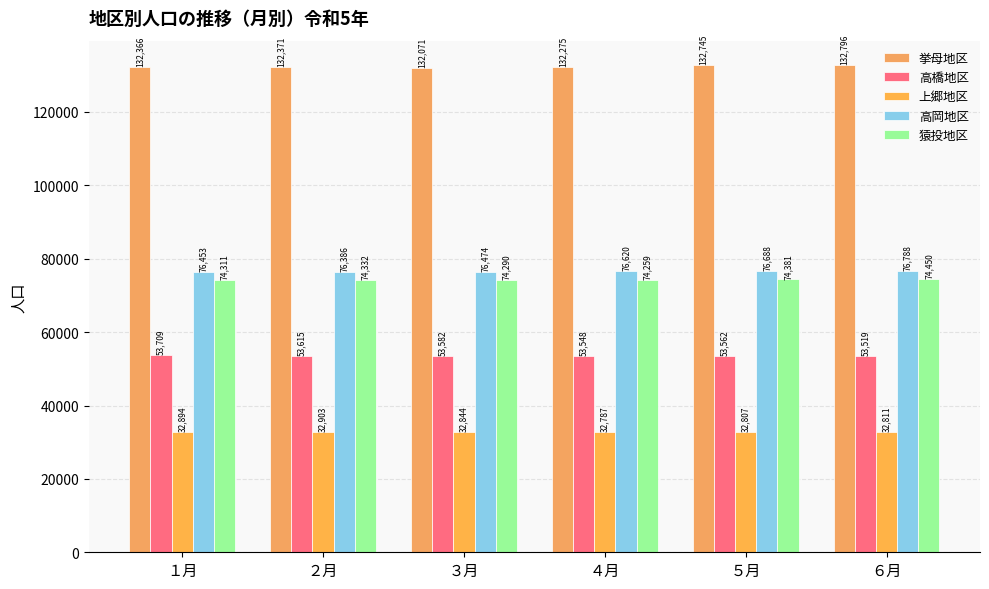

What is the total value across all series at １月?

369733